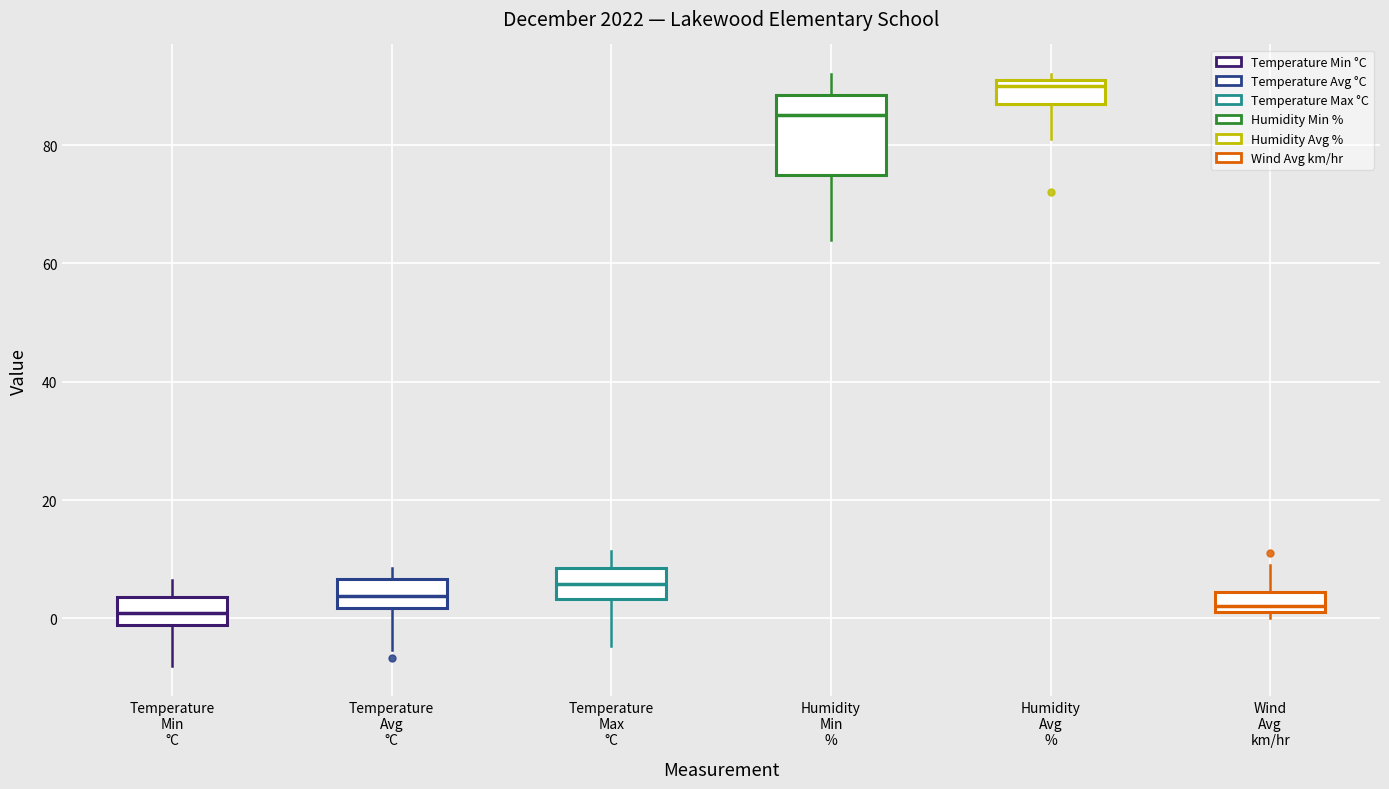

Reading left to right, read every box against the y-axis: the position of its median line, the range the box covers, and the ends of its whiskers. The values are not printed on the chart, so give them approximately, as read against the axis.

Temperature Min °C: median 0, box -2 to 4, whiskers -8 to 6
Temperature Avg °C: median 4, box 2 to 6, whiskers -6 to 8
Temperature Max °C: median 6, box 4 to 8, whiskers -4 to 12
Humidity Min %: median 86, box 76 to 88, whiskers 64 to 92
Humidity Avg %: median 90, box 88 to 92, whiskers 82 to 92 (just above the box's upper edge)
Wind Avg km/hr: median 2 (just above the box's lower edge), box 2 to 4, whiskers 0 to 10